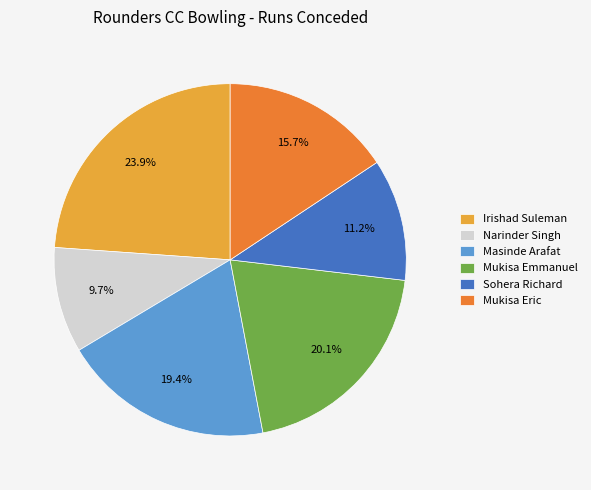

Between Masinde Arafat and Mukisa Eric, which is larger?

Masinde Arafat